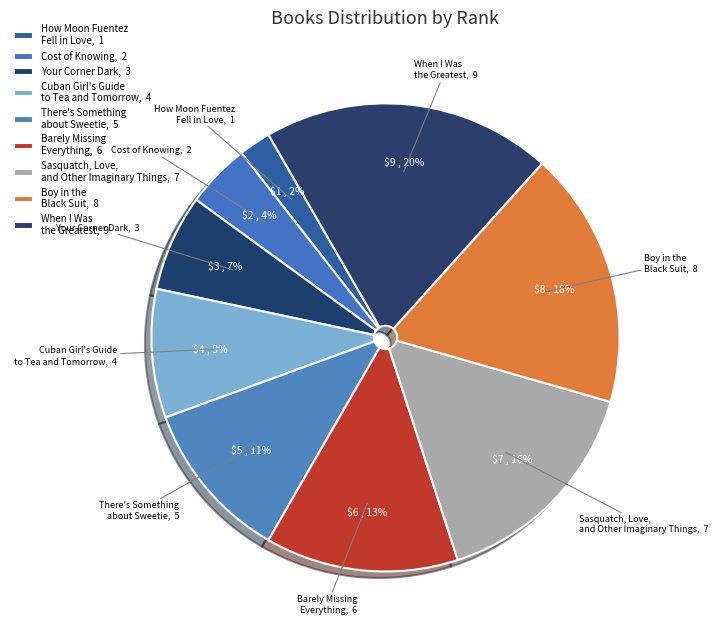

To the nearest percent, what is the difference between the largest and smallest slice percentages?

18%